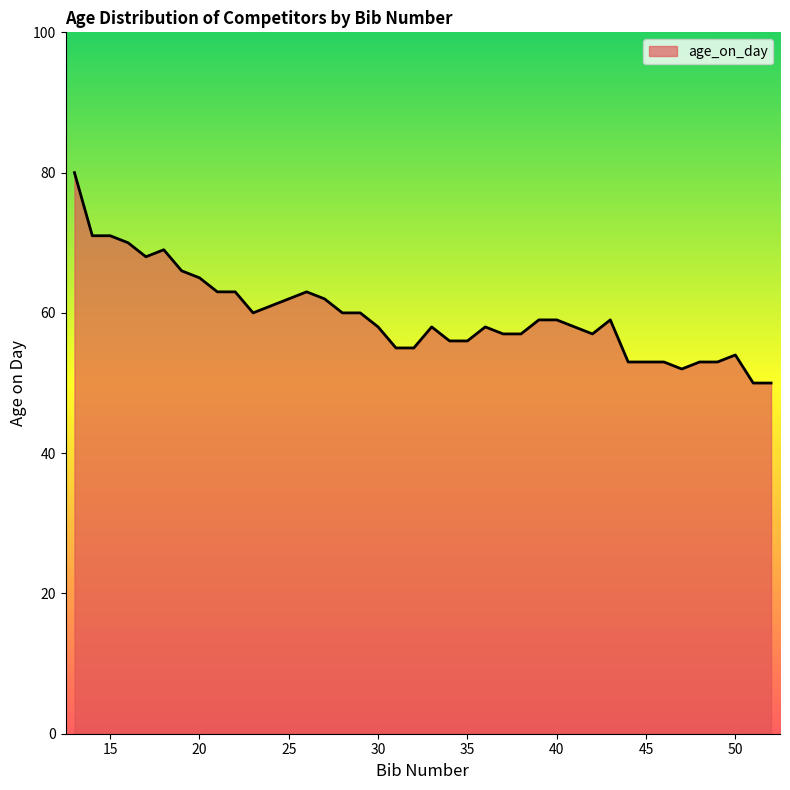

What is the difference between the maximum and minimum values?

30